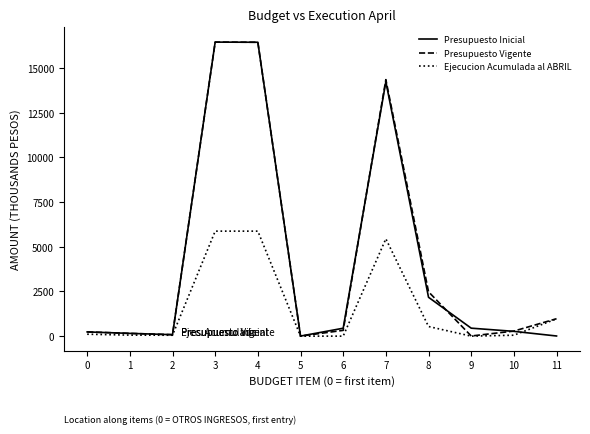

How many lines are shown in the chart?

3